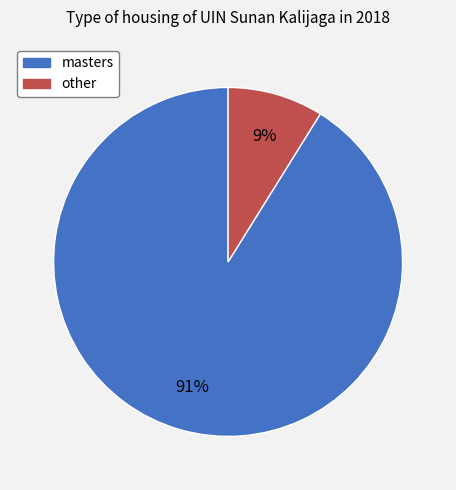

To the nearest percent, what percentage of the pie is masters?

91%